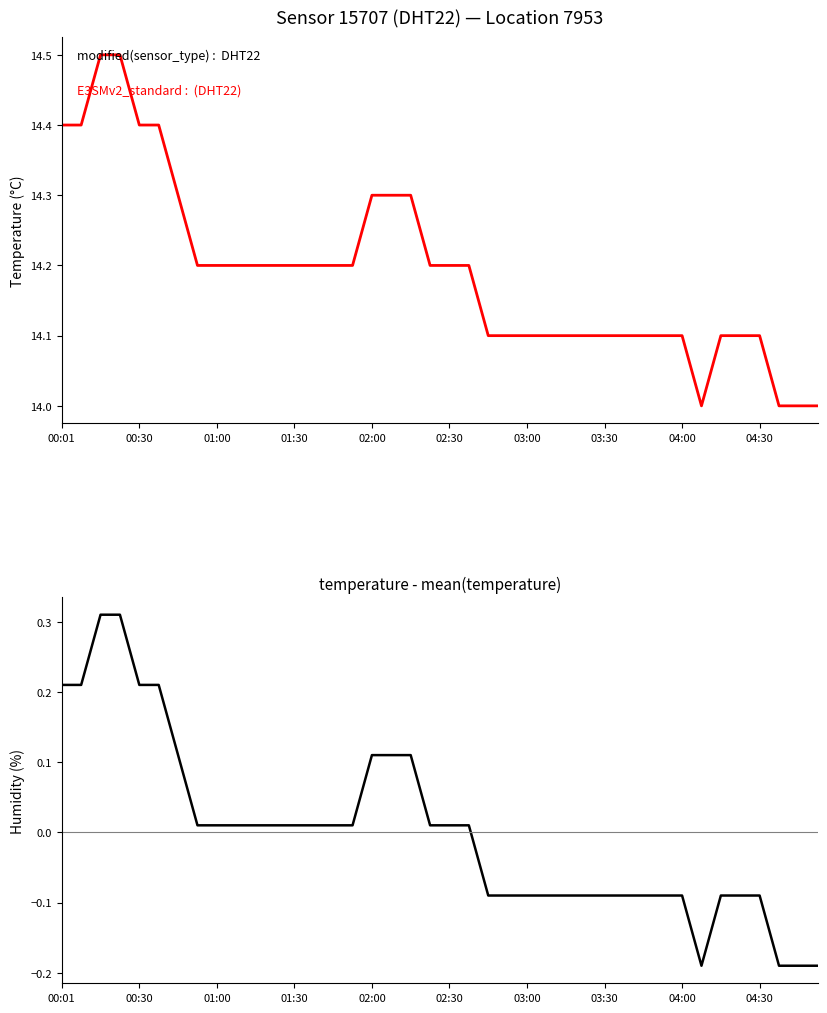

List the series in order of their peak value, lowest first.

temperature - mean, temperature